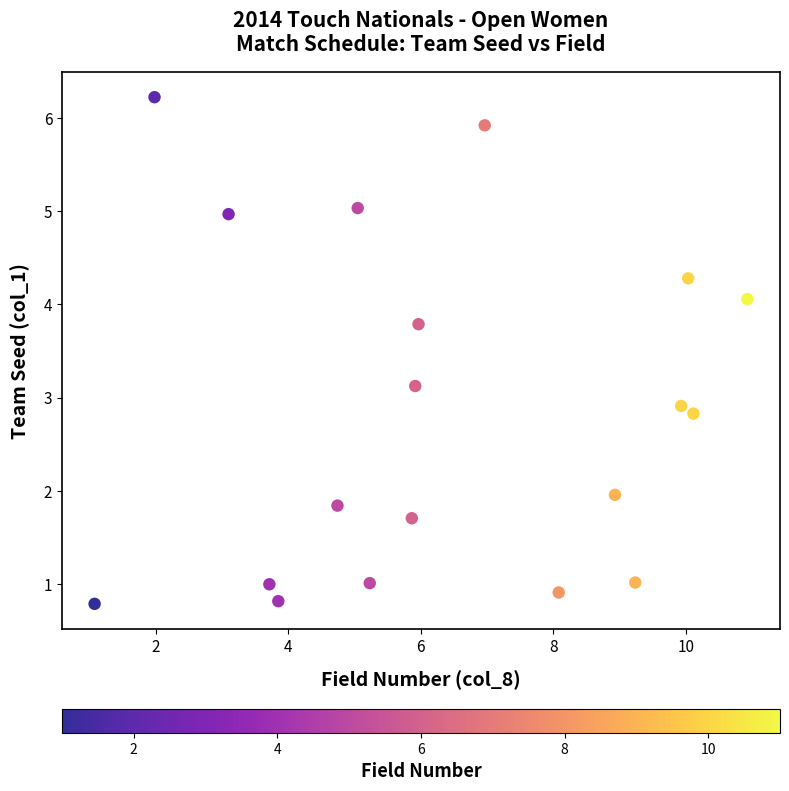

What is the range of X values (max minus min)?

9.9